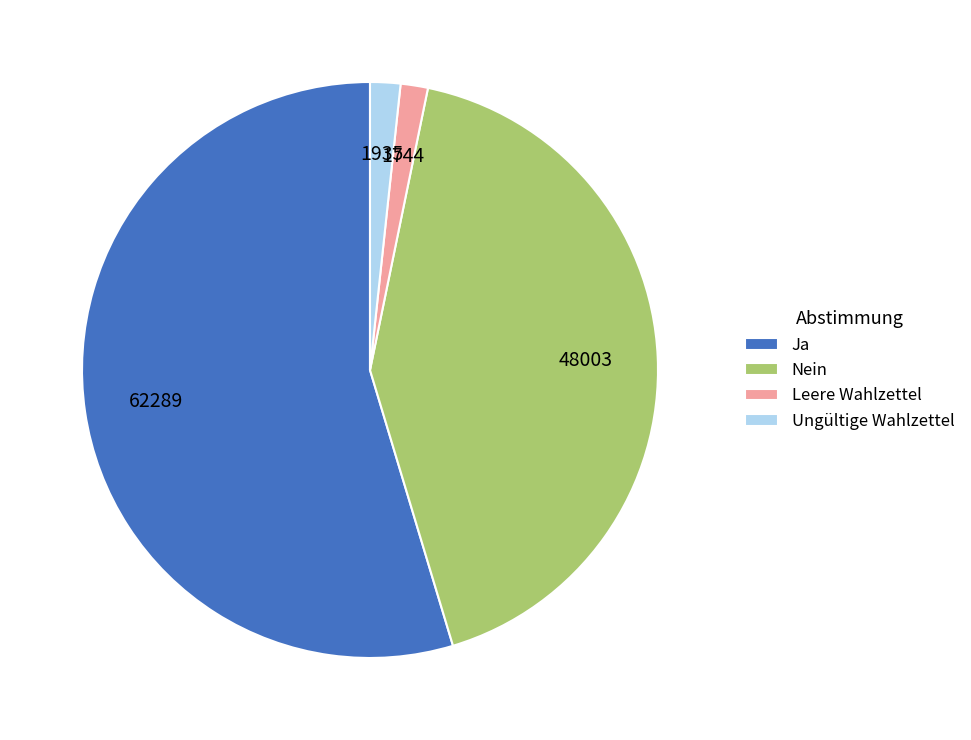

The Ja slice represents 41% of the pie. True or false?

False